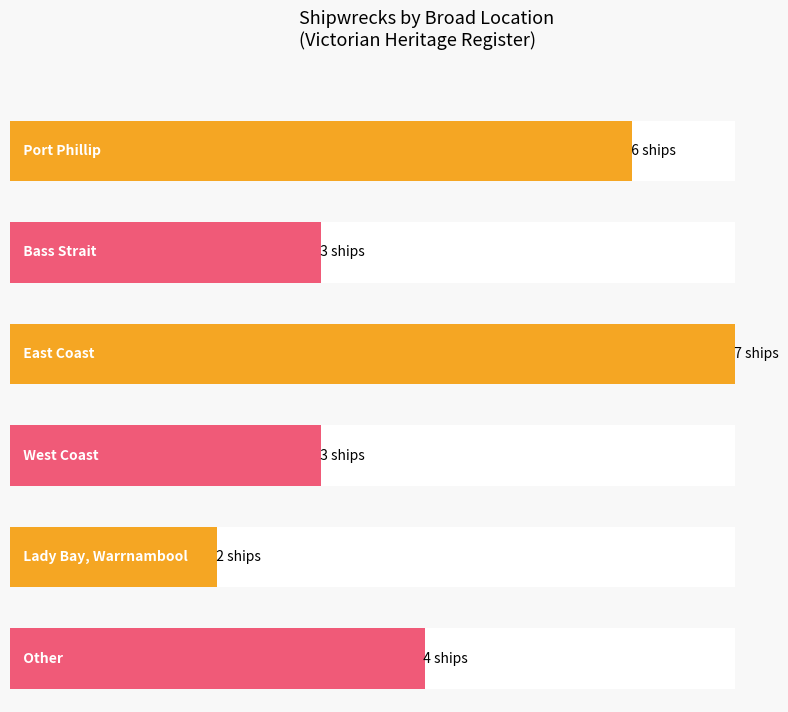

What is the average value?

4